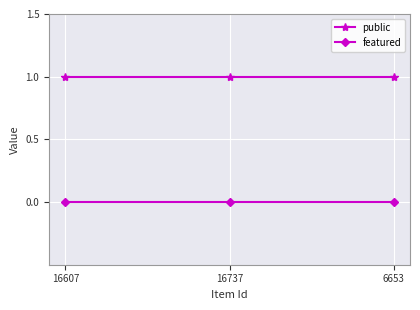

Reading left to right, extract all data points from this chart.

public: 16607=1	16737=1	6653=1
featured: 16607=0	16737=0	6653=0